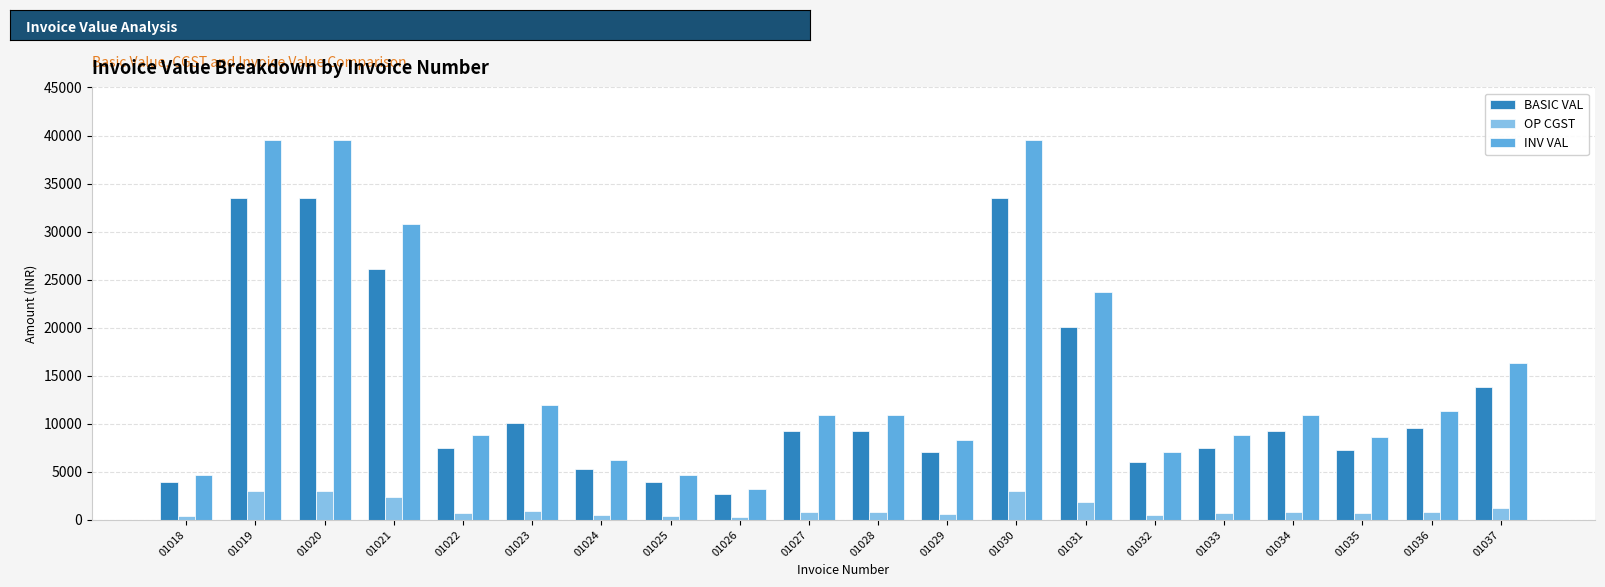

How many bars are there in total?

60